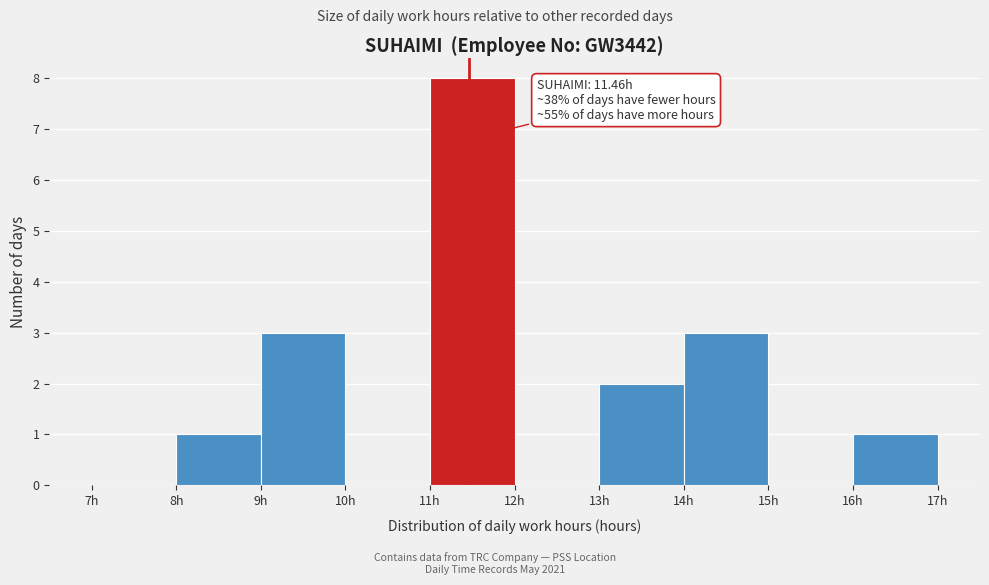

Over which range of the x-axis is the bar tallest?

11 to 12